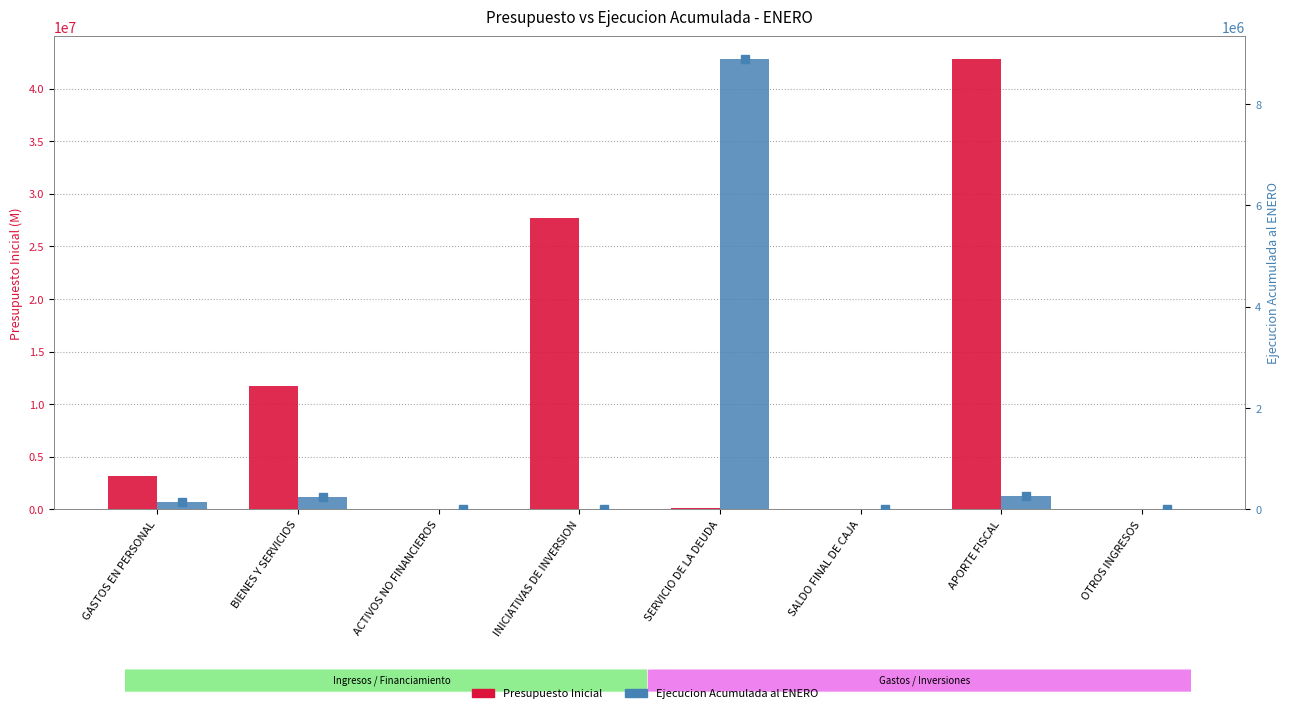

At which category is the sum across all series the highest?

APORTE FISCAL